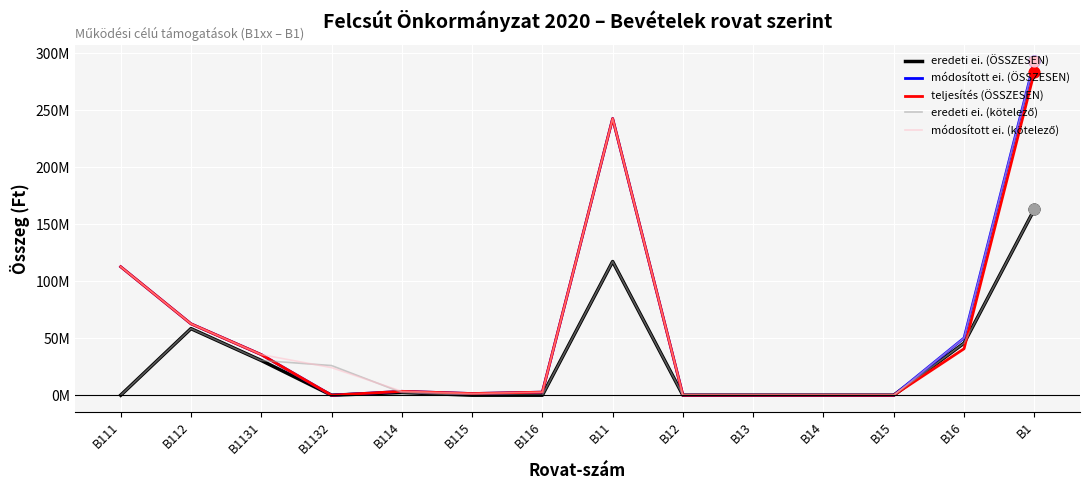

Does the chart have visible grid lines?

Yes